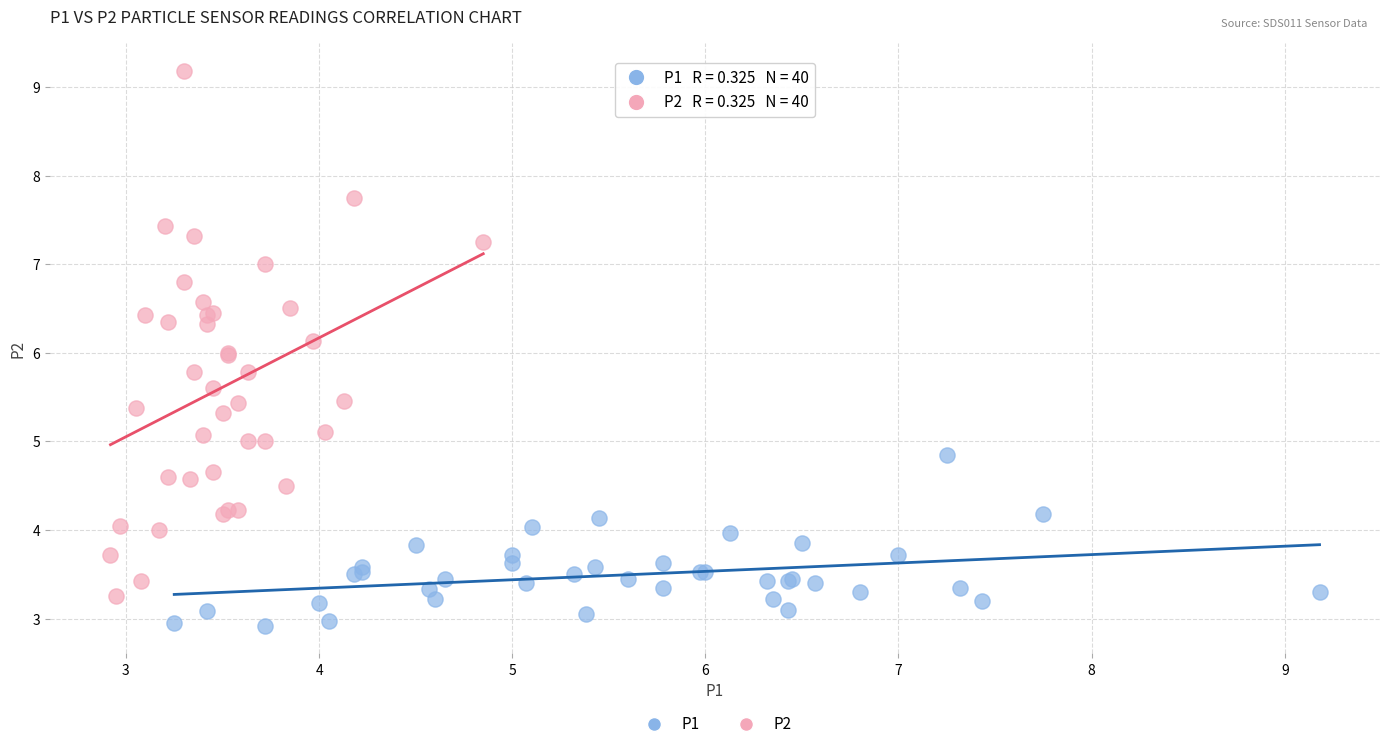

What are all the series names shown in the legend?

P1, P2